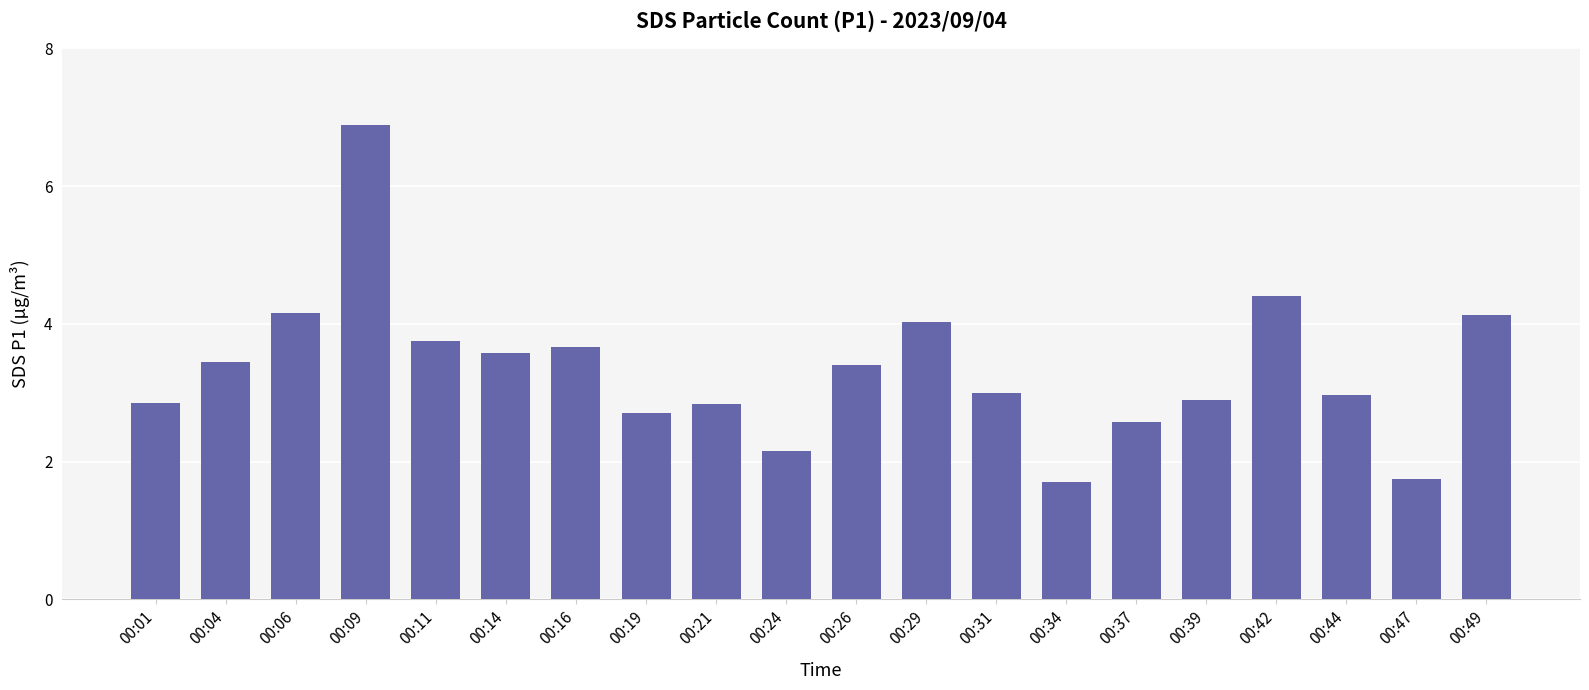

What is the sum of all values?

66.9